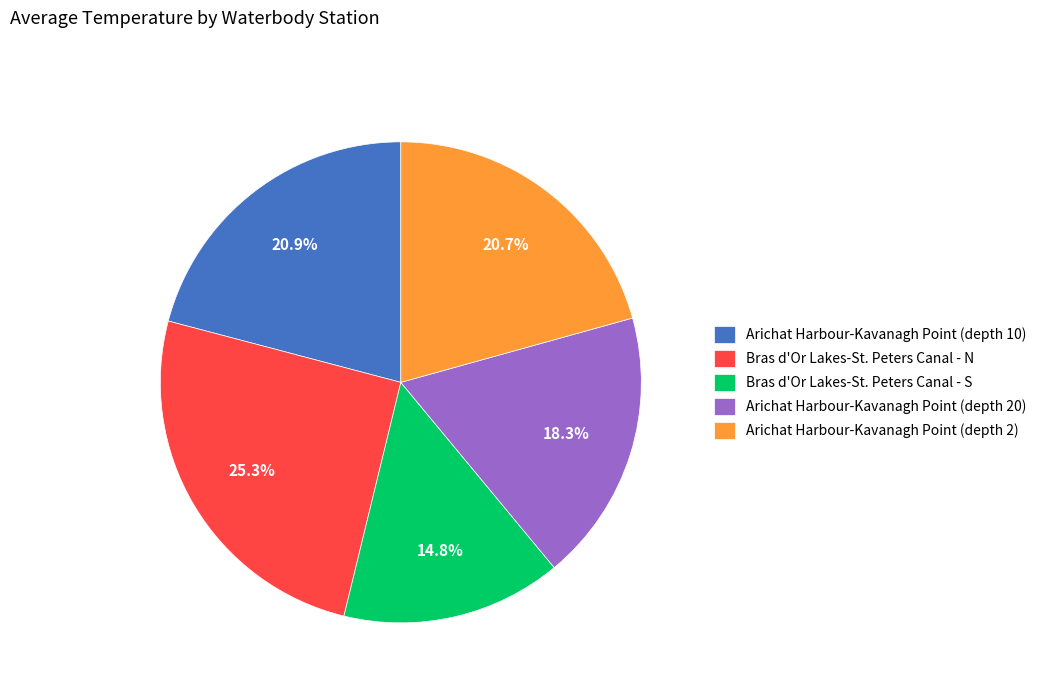

True or false: Bras d'Or Lakes-St. Peters Canal - N accounts for 25% of the total.

True